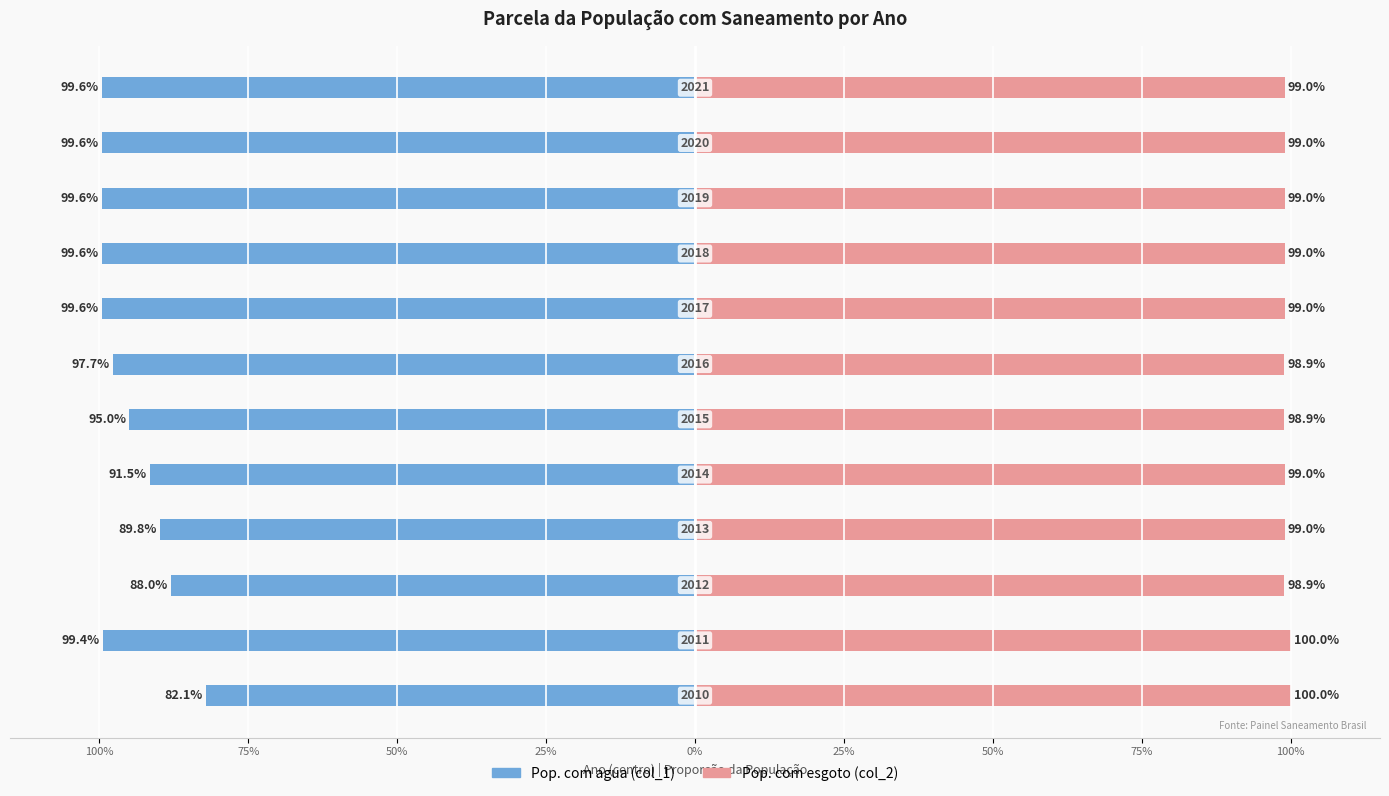

The Pop. com agua (col_1) series shows -1.4 at 50%. True or false?

False